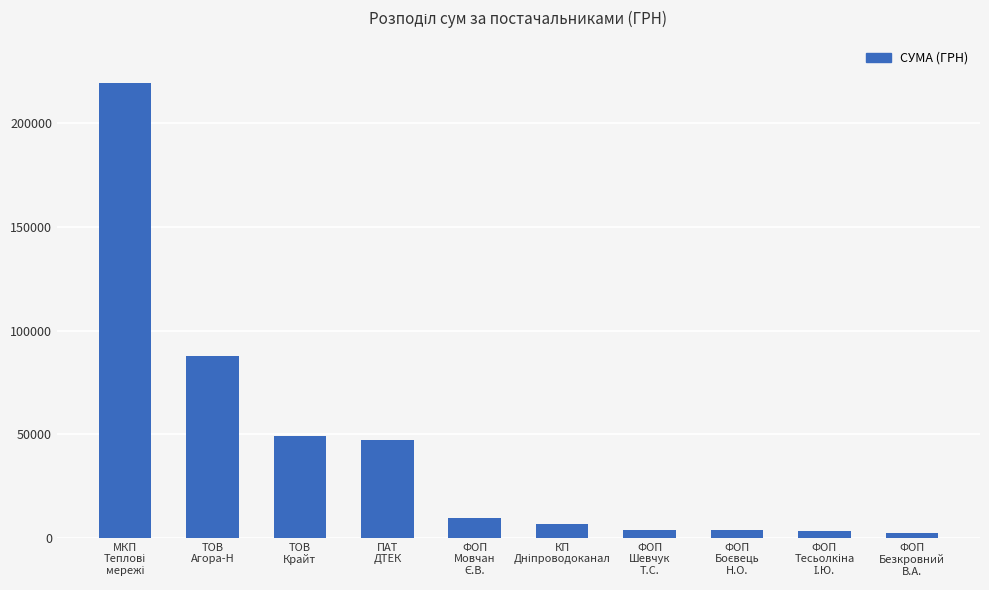

What is the maximum value shown in the chart?

219455.7